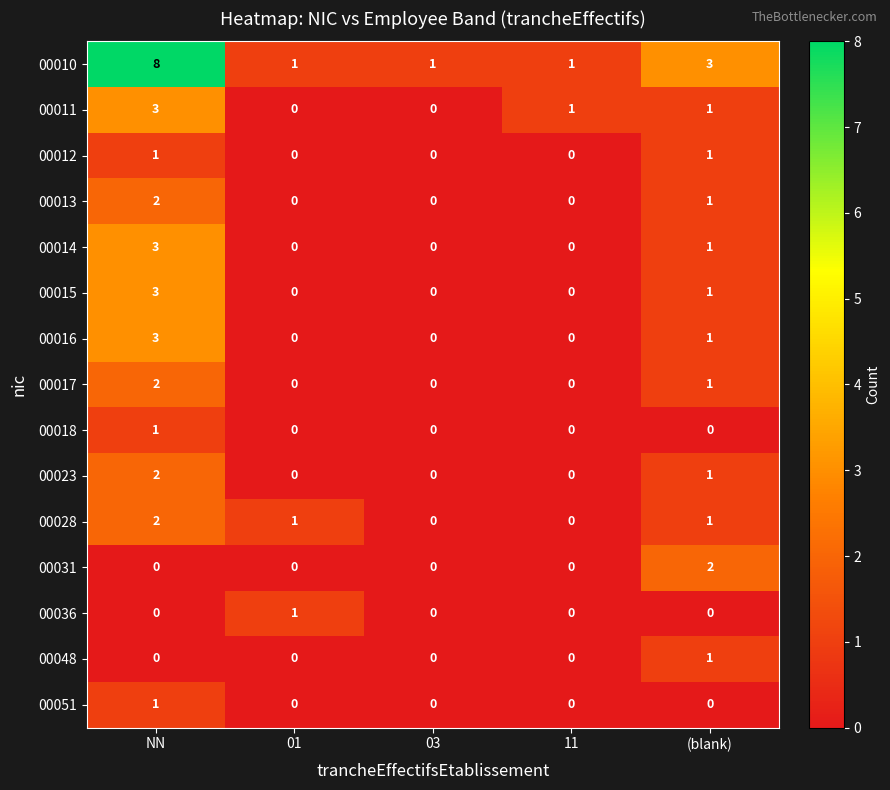

What is the spread (max minus min) of values at 03?

1